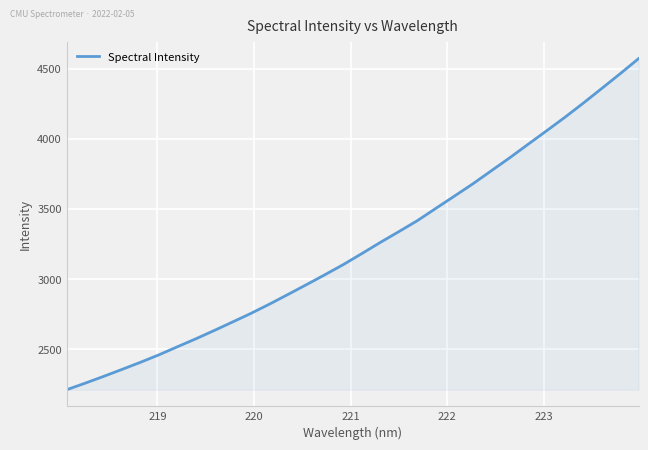

What is the greatest value displayed?

4571.6